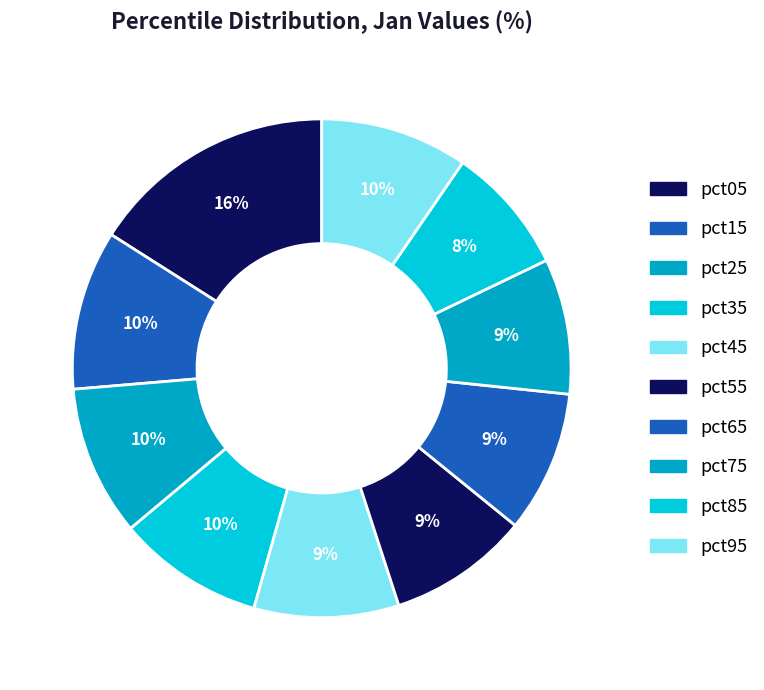

Rank the categories by value from lowest to highest.

pct85, pct75, pct55, pct65, pct45, pct35, pct95, pct25, pct15, pct05